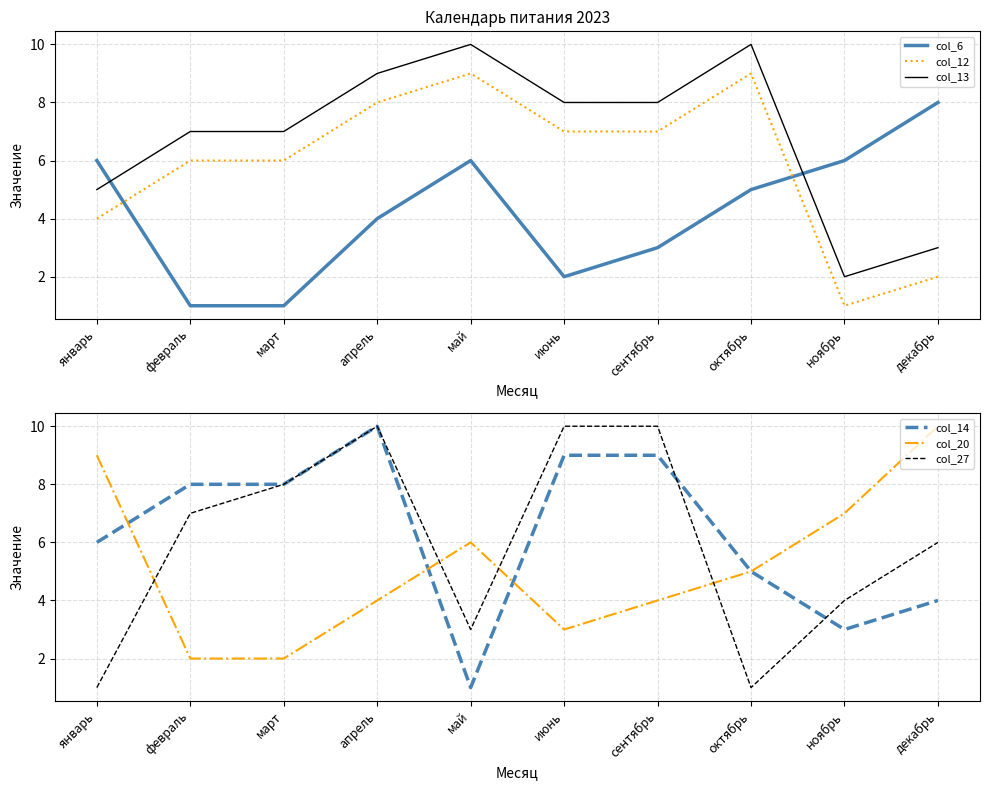

What is the lowest value of the col_14 series?

1